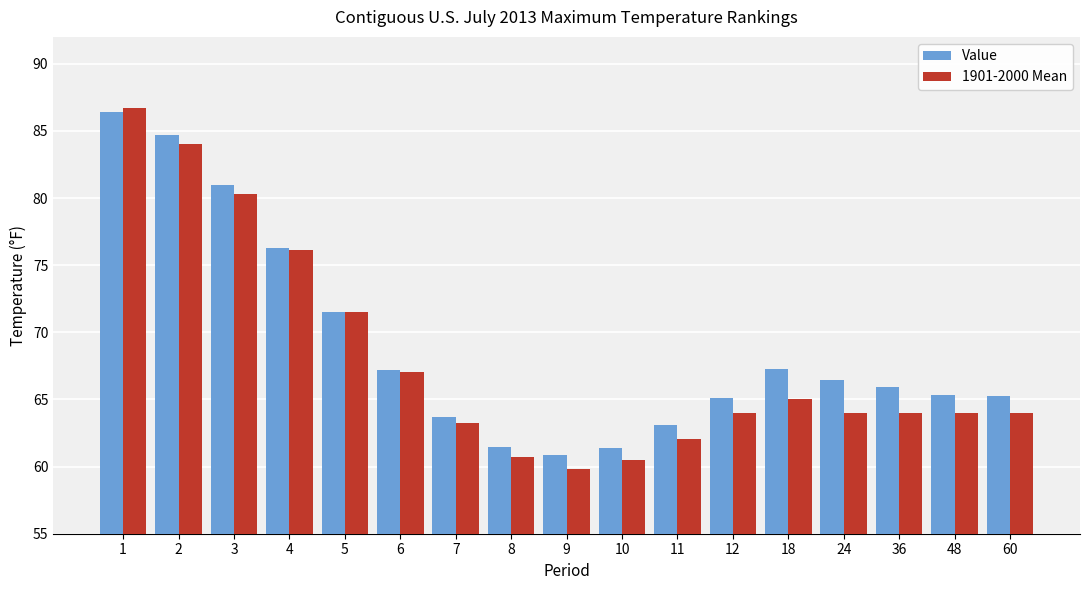

Which series has the largest range (max minus min)?

1901-2000 Mean